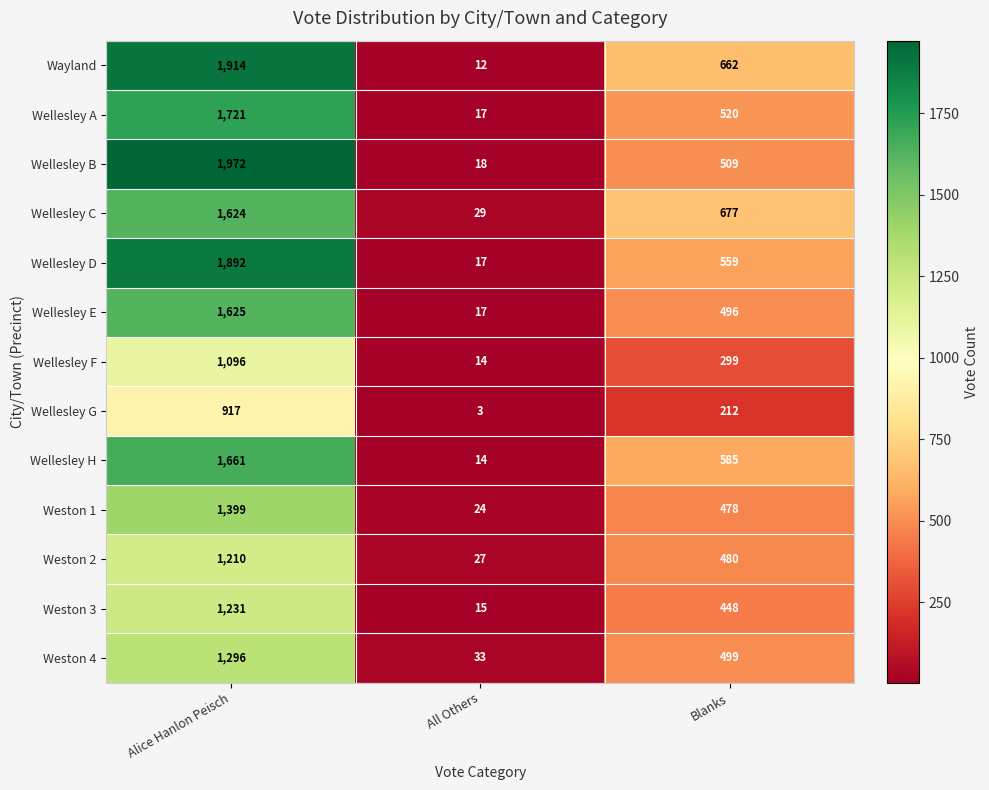

Where does the Weston 4 series first go above 499?

Alice Hanlon Peisch